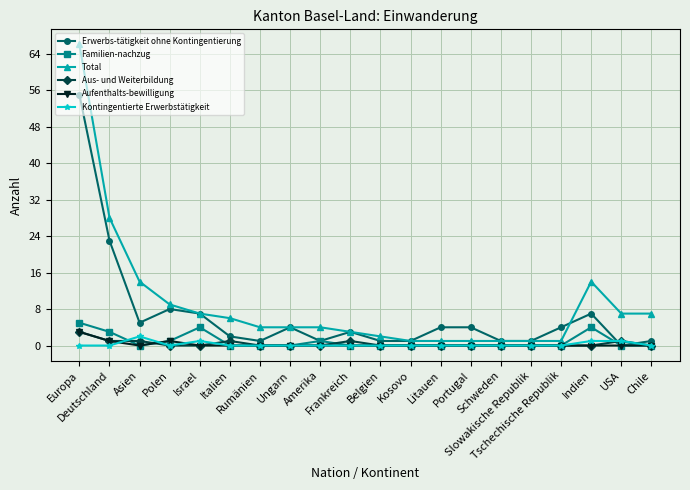

Reading right to left, transcribe all the data shown in this chart.

Erwerbs-tätigkeit ohne Kontingentierung: Chile=1	USA=0	Indien=7	Tschechische Republik=4	Slowakische Republik=1	Schweden=1	Portugal=4	Litauen=4	Kosovo=1	Belgien=1	Frankreich=3	Amerika=1	Ungarn=4	Rumänien=1	Italien=2	Israel=7	Polen=8	Asien=5	Deutschland=23	Europa=55
Familien-nachzug: Chile=0	USA=0	Indien=4	Tschechische Republik=0	Slowakische Republik=0	Schweden=0	Portugal=0	Litauen=0	Kosovo=0	Belgien=0	Frankreich=0	Amerika=1	Ungarn=0	Rumänien=0	Italien=0	Israel=4	Polen=1	Asien=0	Deutschland=3	Europa=5
Total: Chile=7	USA=7	Indien=14	Tschechische Republik=1	Slowakische Republik=1	Schweden=1	Portugal=1	Litauen=1	Kosovo=1	Belgien=2	Frankreich=3	Amerika=4	Ungarn=4	Rumänien=4	Italien=6	Israel=7	Polen=9	Asien=14	Deutschland=28	Europa=66
Aus- und Weiterbildung: Chile=0	USA=1	Indien=0	Tschechische Republik=0	Slowakische Republik=0	Schweden=0	Portugal=0	Litauen=0	Kosovo=0	Belgien=0	Frankreich=1	Amerika=0	Ungarn=0	Rumänien=0	Italien=1	Israel=0	Polen=0	Asien=1	Deutschland=1	Europa=3
Aufenthalts-bewilligung: Chile=0	USA=0	Indien=0	Tschechische Republik=0	Slowakische Republik=0	Schweden=0	Portugal=0	Litauen=0	Kosovo=0	Belgien=0	Frankreich=0	Amerika=0	Ungarn=0	Rumänien=0	Italien=0	Israel=0	Polen=1	Asien=0	Deutschland=1	Europa=3
Kontingentierte Erwerbstätigkeit: Chile=0	USA=1	Indien=1	Tschechische Republik=0	Slowakische Republik=0	Schweden=0	Portugal=0	Litauen=0	Kosovo=0	Belgien=0	Frankreich=0	Amerika=0	Ungarn=0	Rumänien=0	Italien=0	Israel=1	Polen=0	Asien=2	Deutschland=0	Europa=0